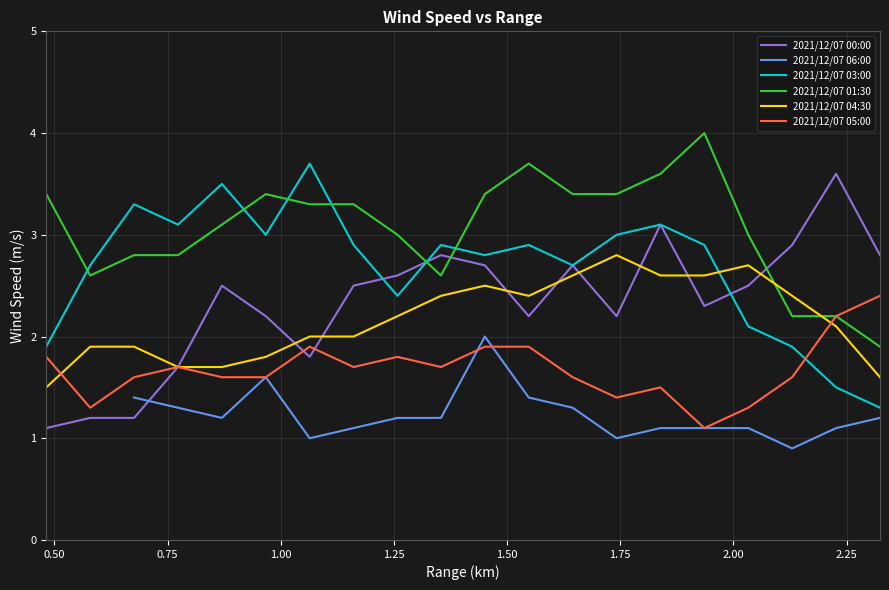

True or false: 2021/12/07 01:30 and 2021/12/07 00:00 cross at least once.

True